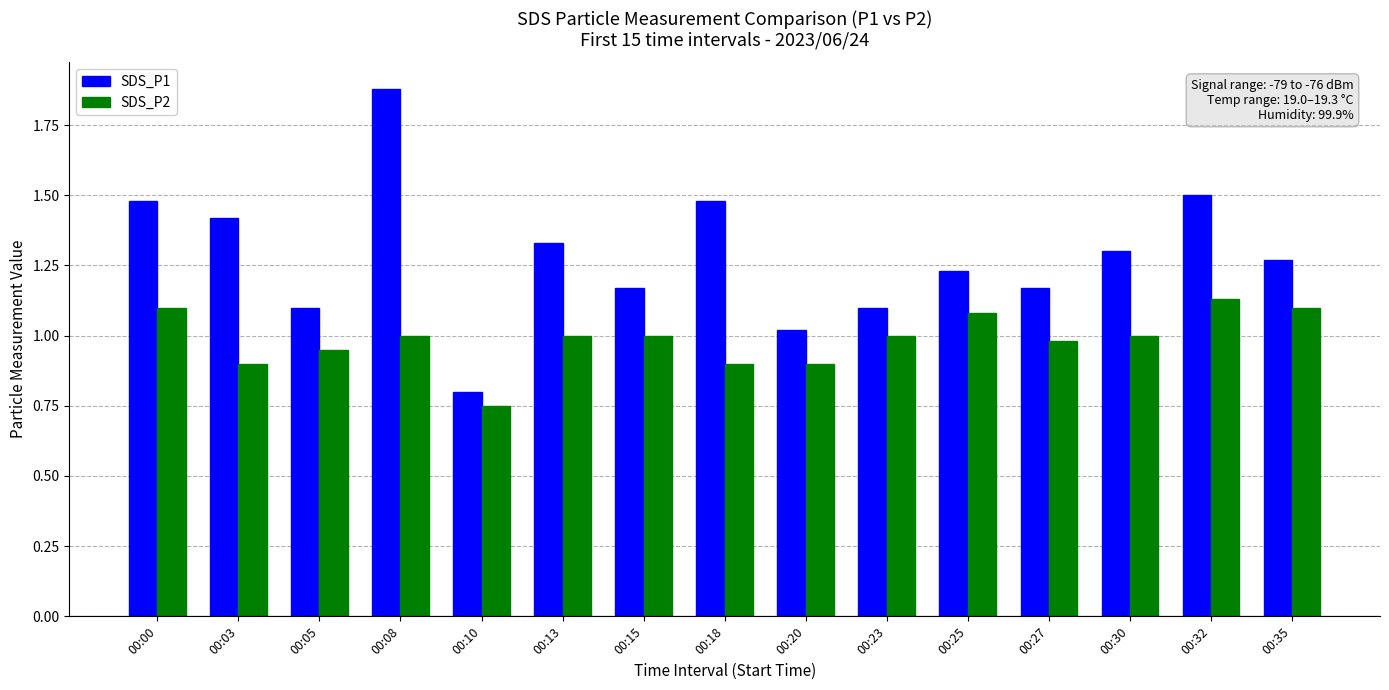

Rank the series at 00:30 from lowest to highest value.

SDS_P2, SDS_P1